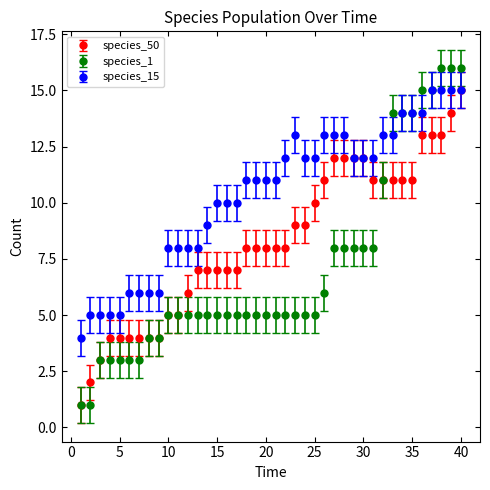

Which series has the largest range (max minus min)?

species_1